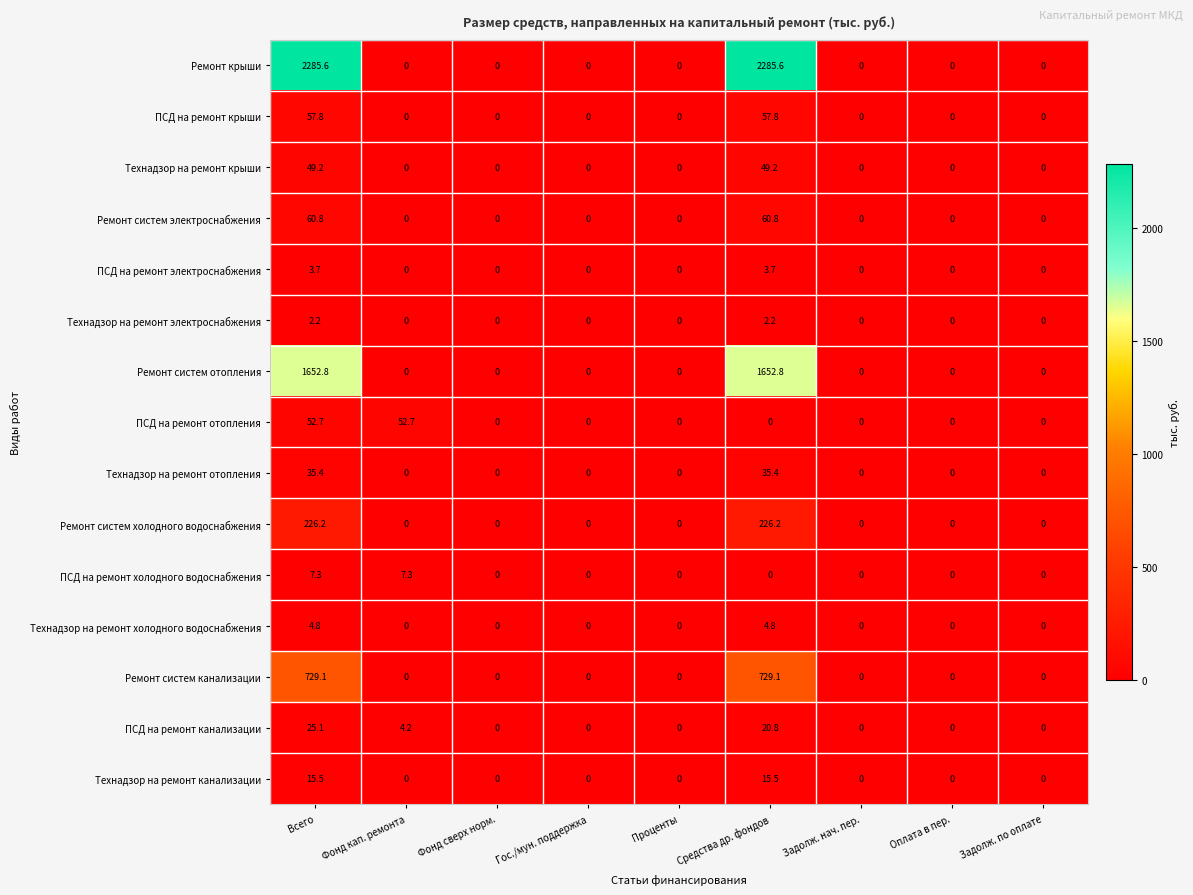

Which series has the largest range (max minus min)?

Ремонт крыши